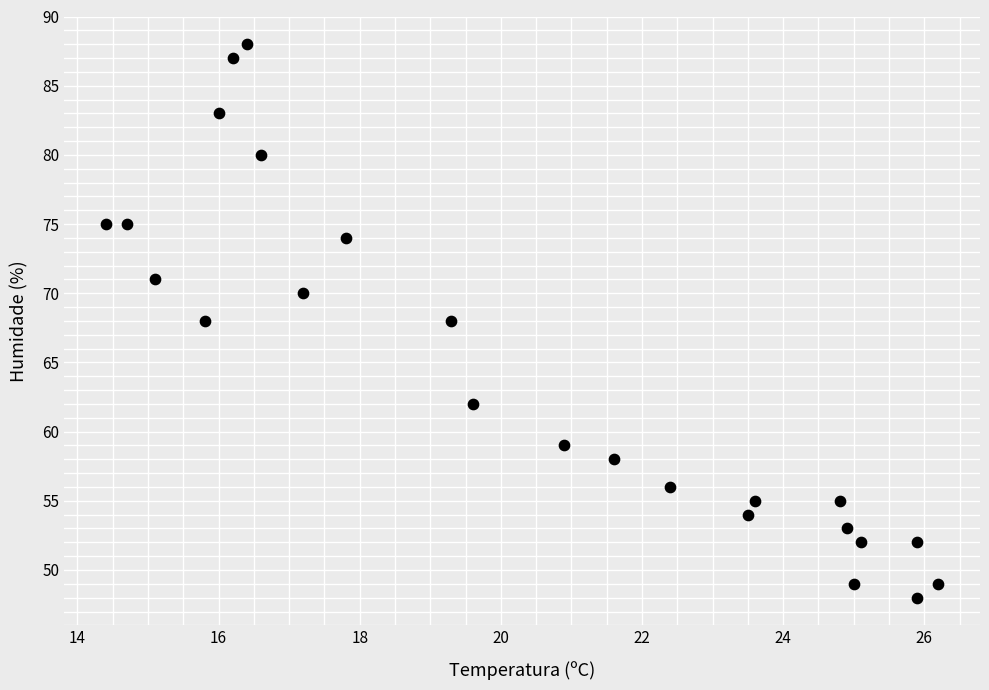

What is the range of Y values (max minus min)?

40